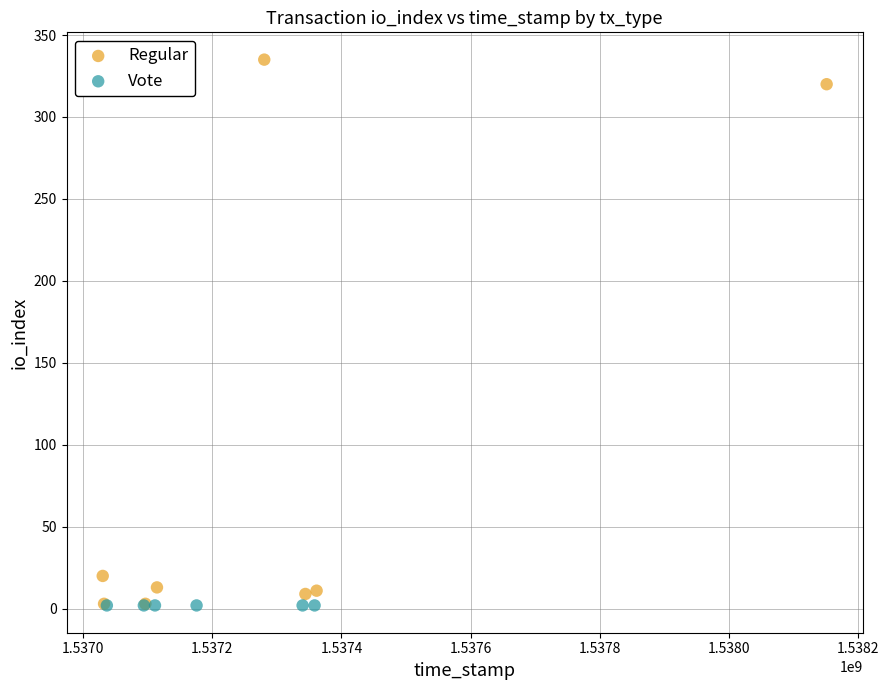

Which series reaches the maximum Y coordinate?

Regular